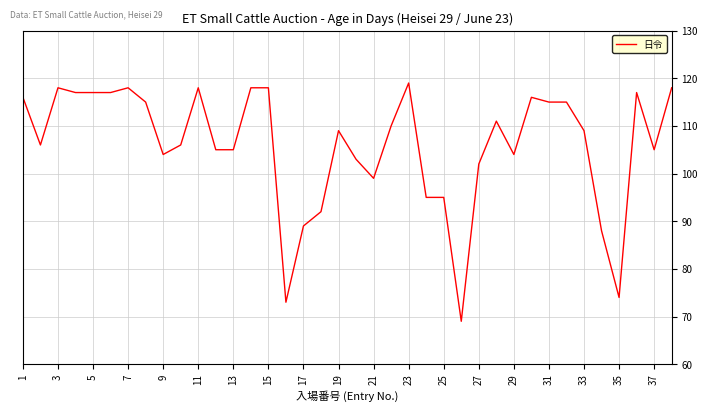

What is the maximum value shown in the chart?

119